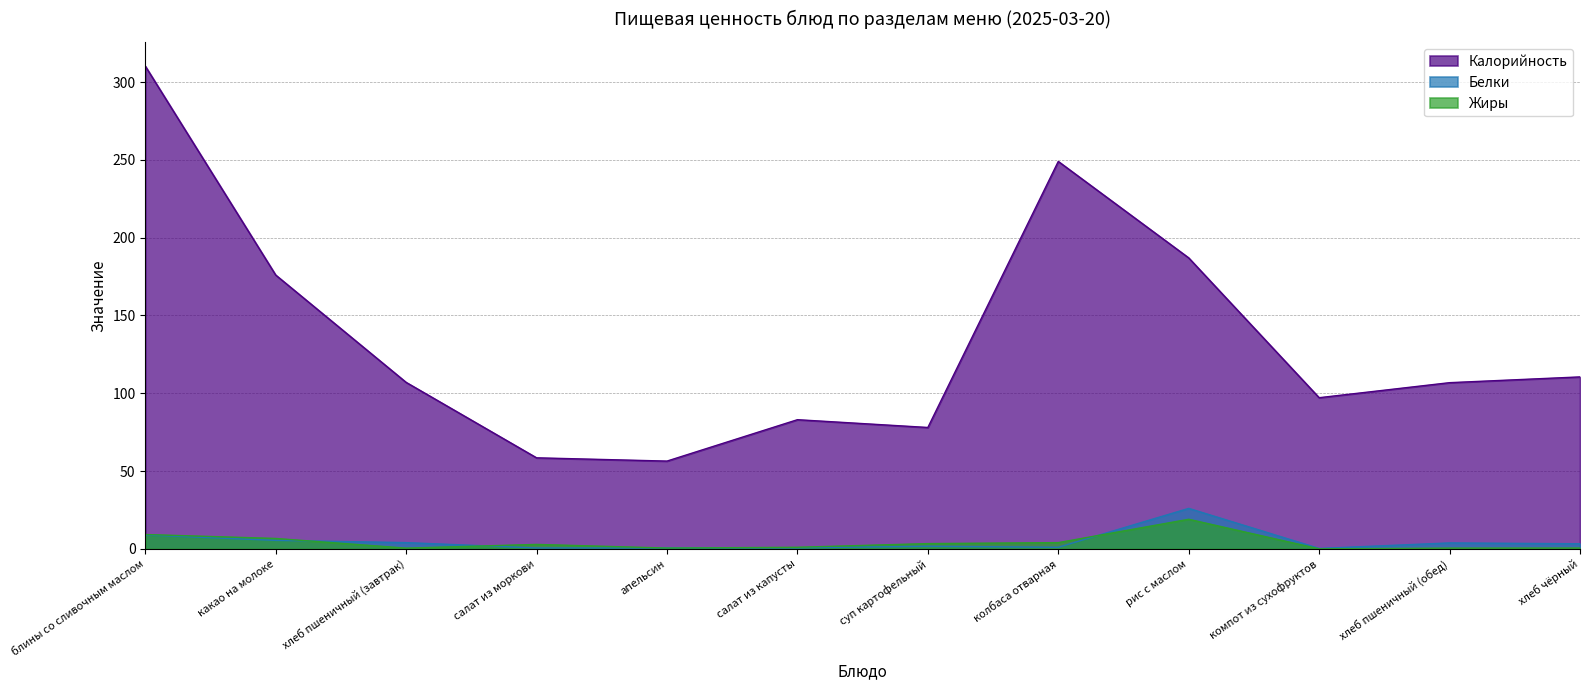

Which series has the largest total across all categories?

Калорийность